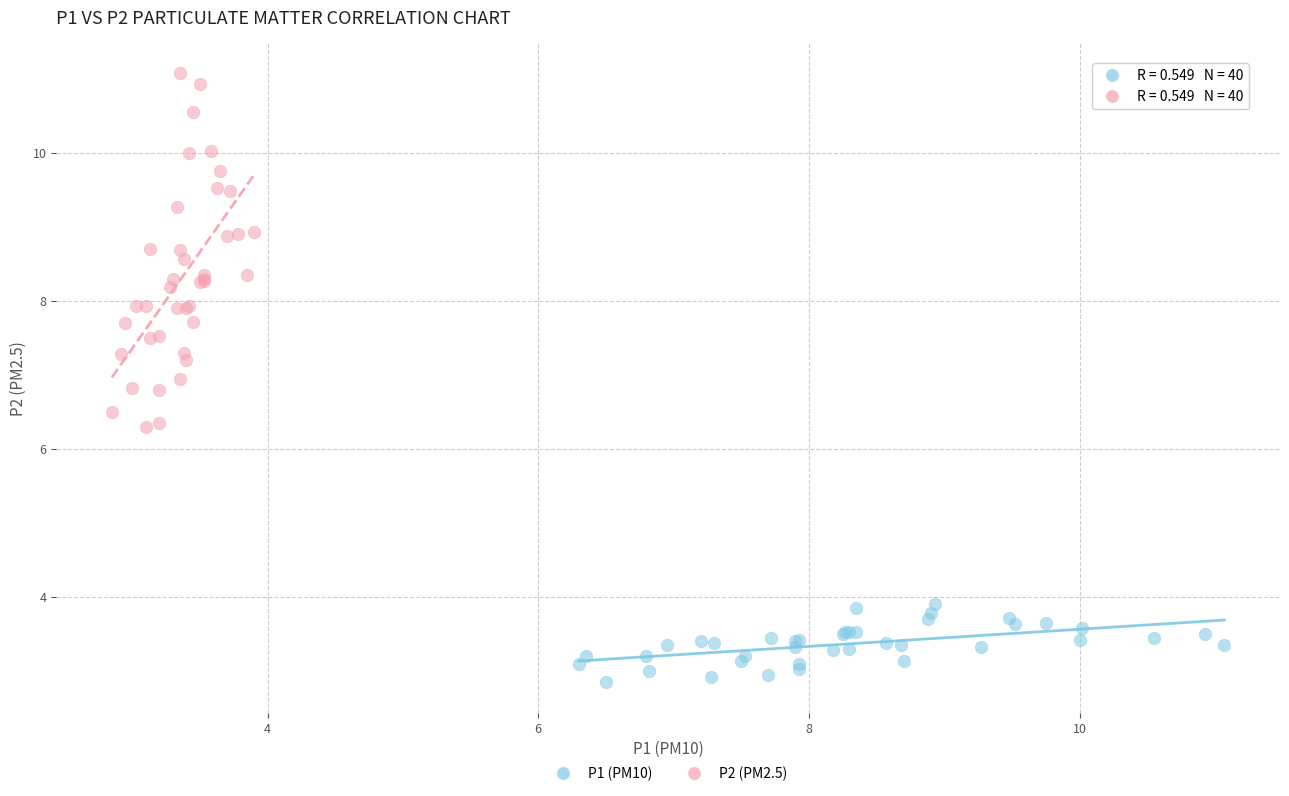

Which series has the widest spread of Y values?

P2 (PM2.5)